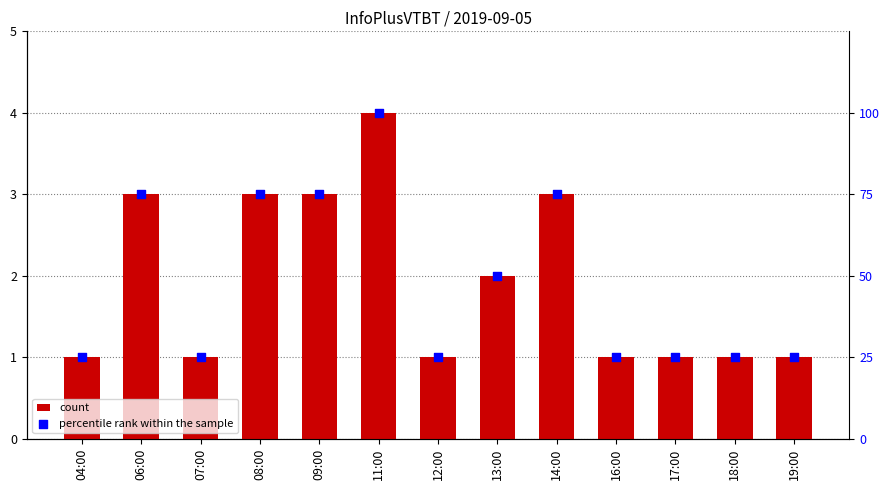

Which series contains the lowest Y value?

count